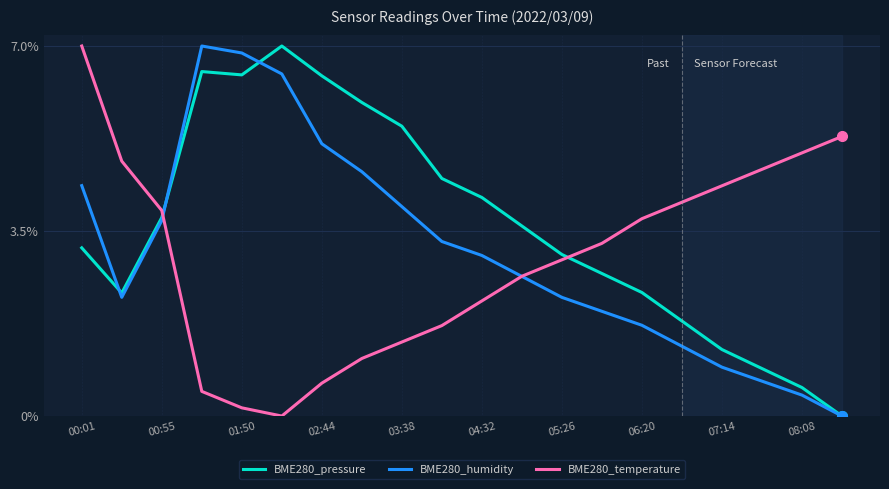

Which series has the largest total across all categories?

BME280_pressure